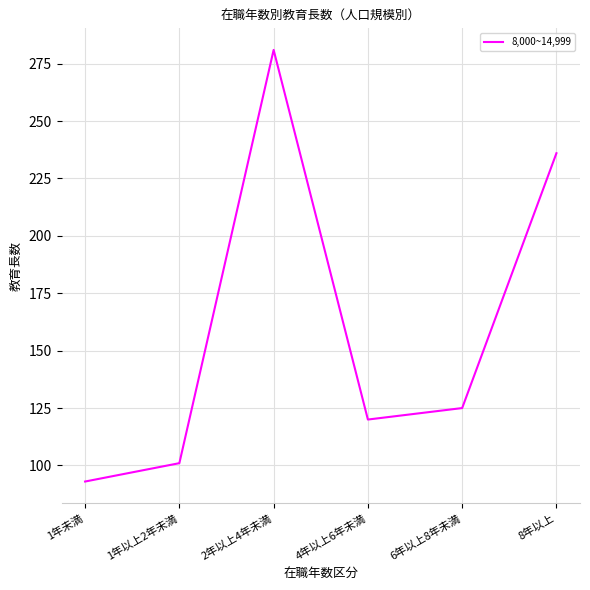

Which label corresponds to the smallest value in the chart?

1年未満